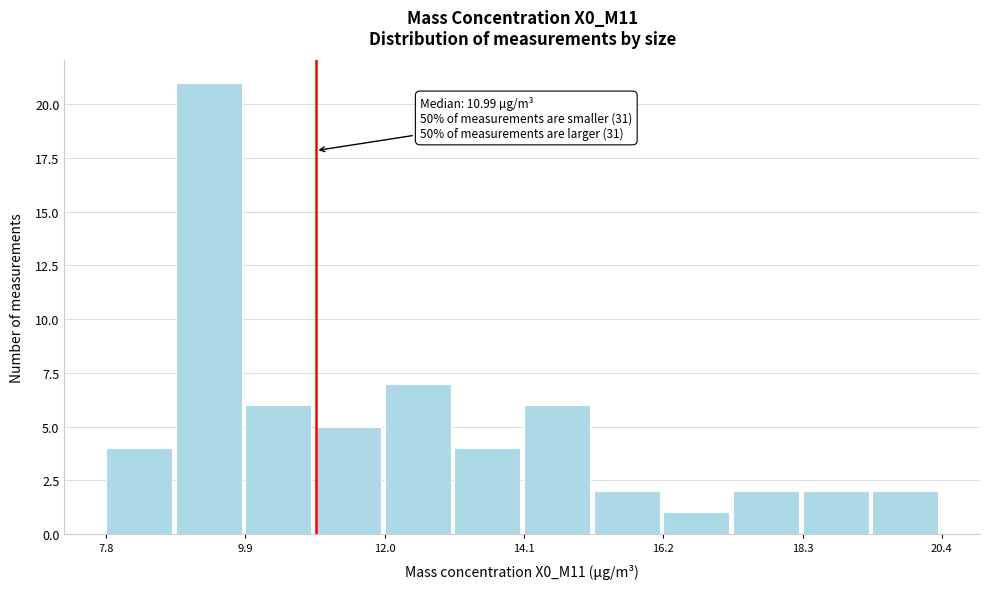

Around what value on the x-axis is the tallest bar? Give the approximate position of its centre, as read against the axis.

9.5